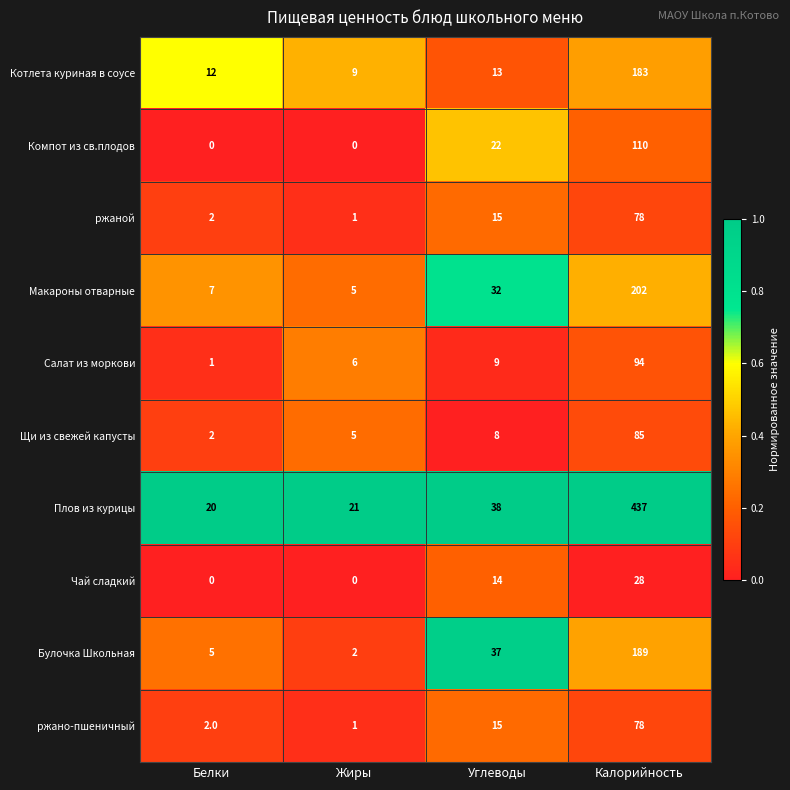

What is the maximum value shown in the chart?

437